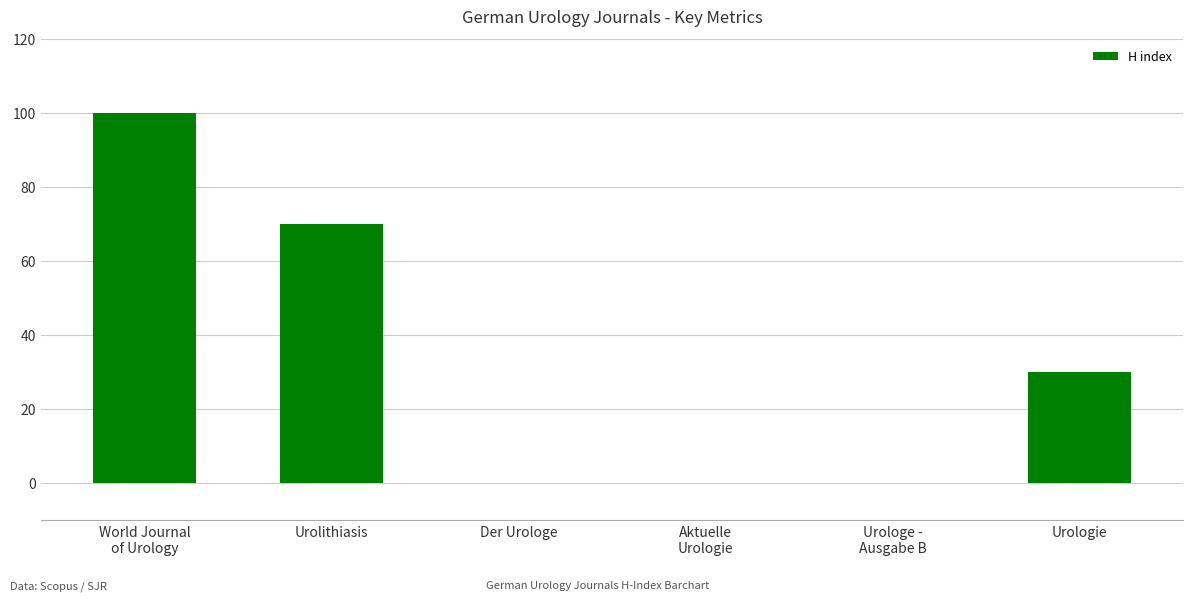

Where does the data first go above 30?

World Journal
of Urology